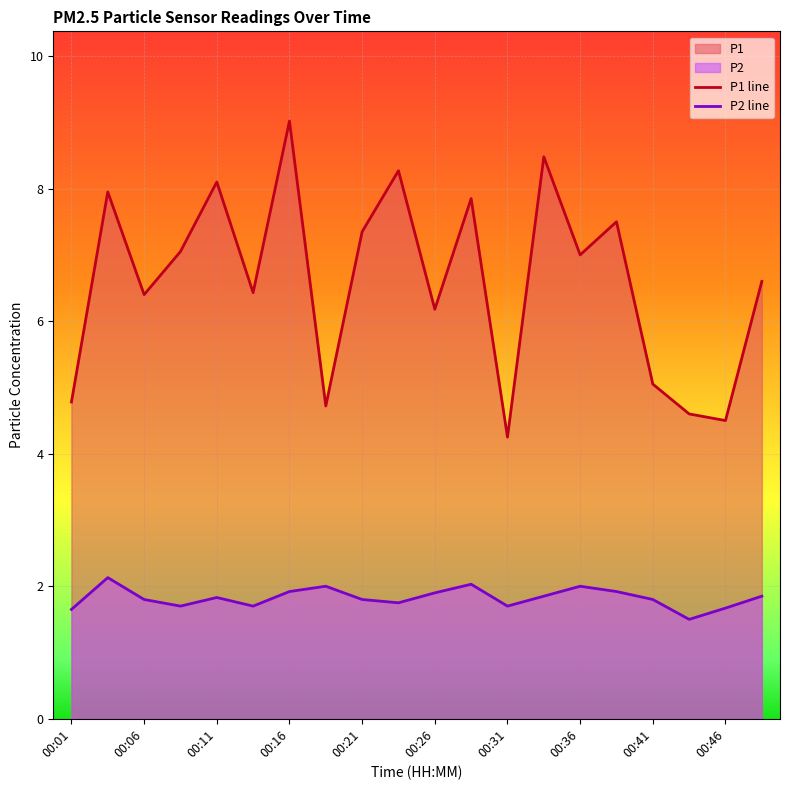

What is the lowest value of the P2 line series?

1.5